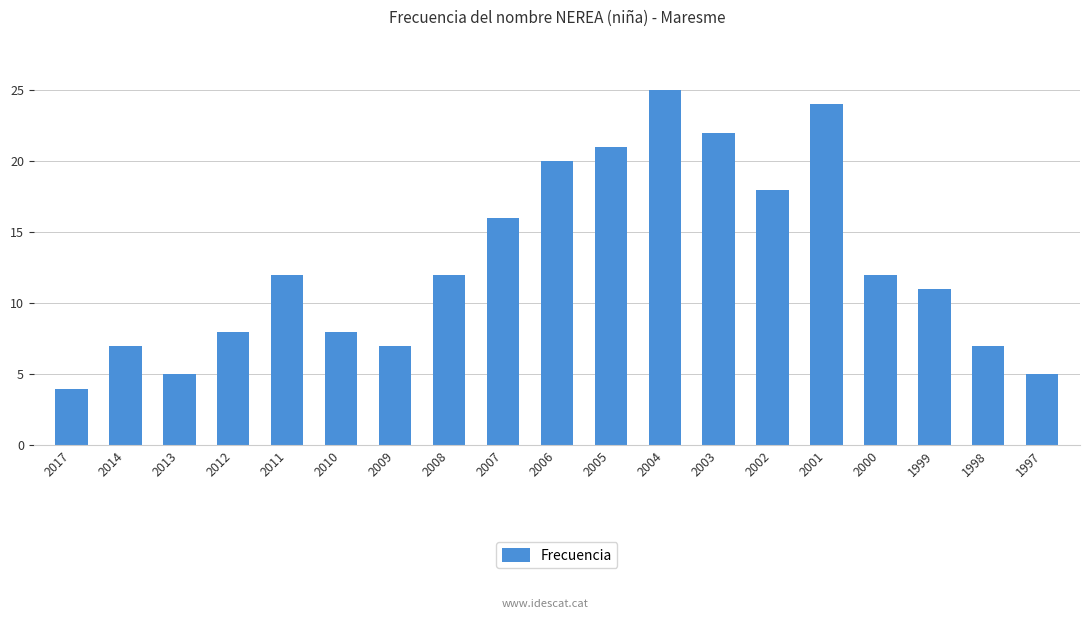

Reading left to right, extract all data points from this chart.

4	7	5	8	12	8	7	12	16	20	21	25	22	18	24	12	11	7	5